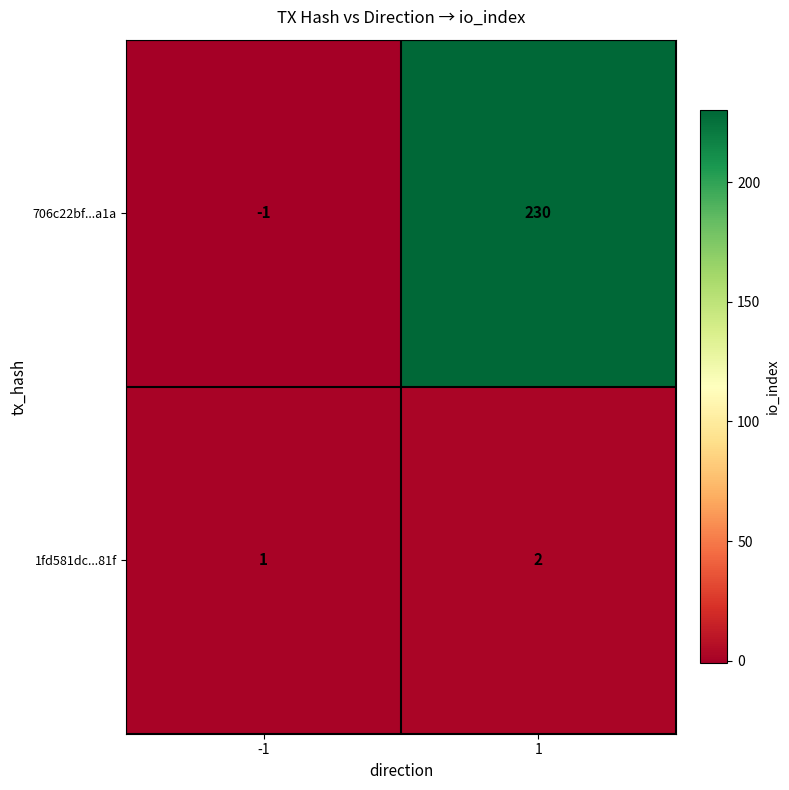

Rank the categories by 706c22bf...a1a value from highest to lowest.

1, -1